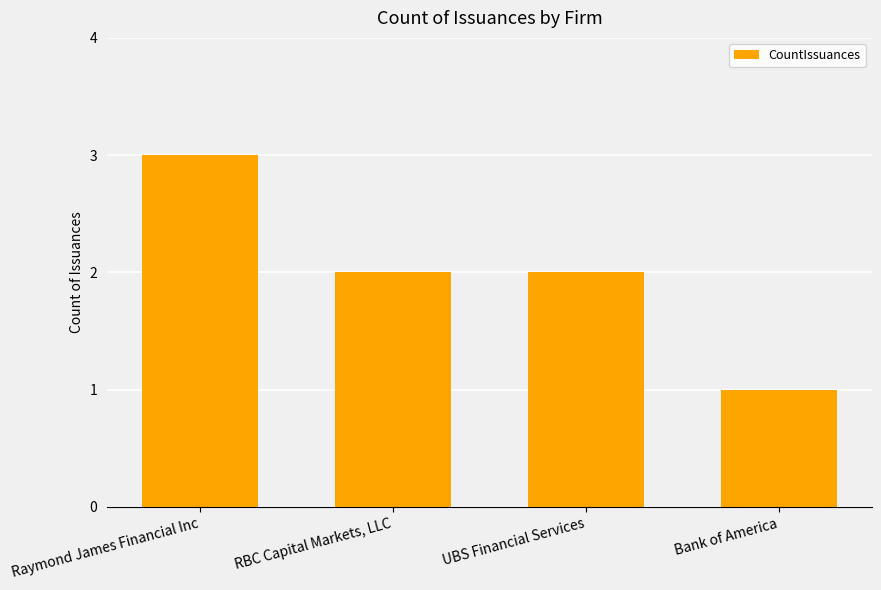

How many series are shown in this chart?

1